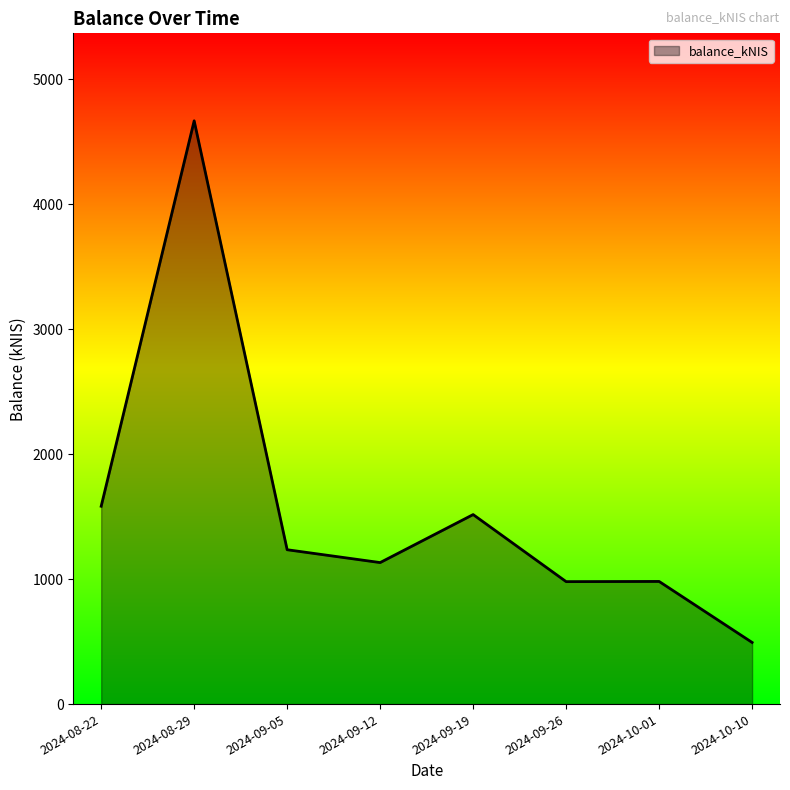

Is it true that the value at 2024-10-10 is 493.3?

True